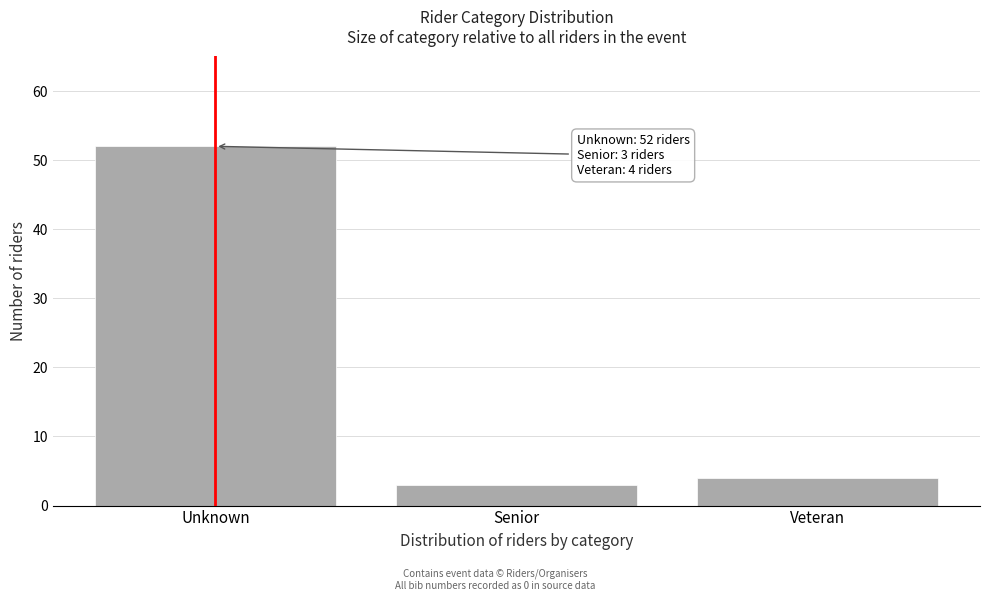

Reading right to left, transcribe all the data shown in this chart.

Veteran=4	Senior=3	Unknown=52